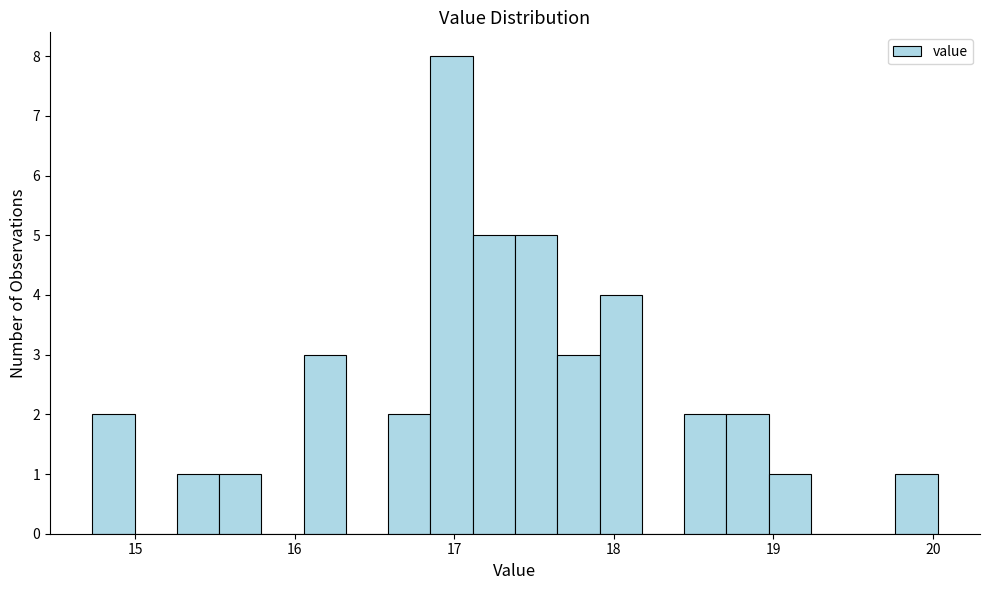

Read against the x-axis, roughly where is the centre of the tallest bar?

17.0